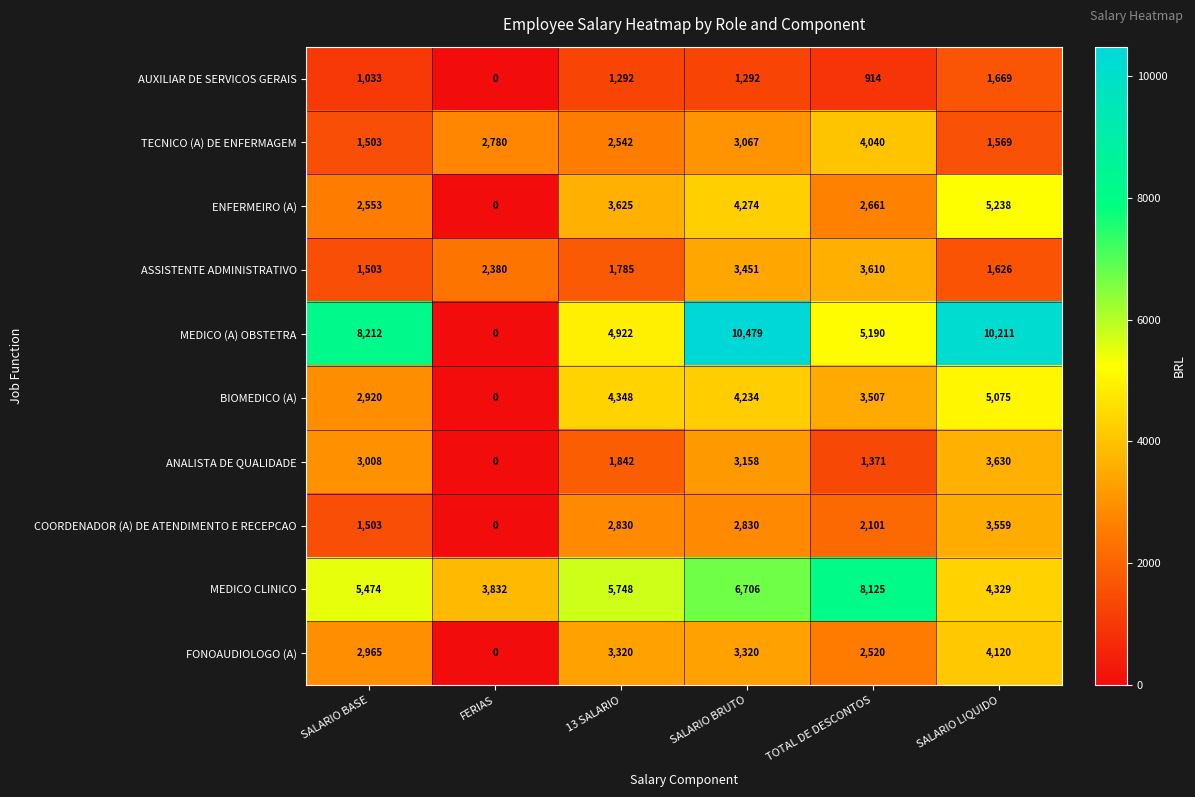

Read the ENFERMEIRO (A) value at SALARIO LIQUIDO.

5238